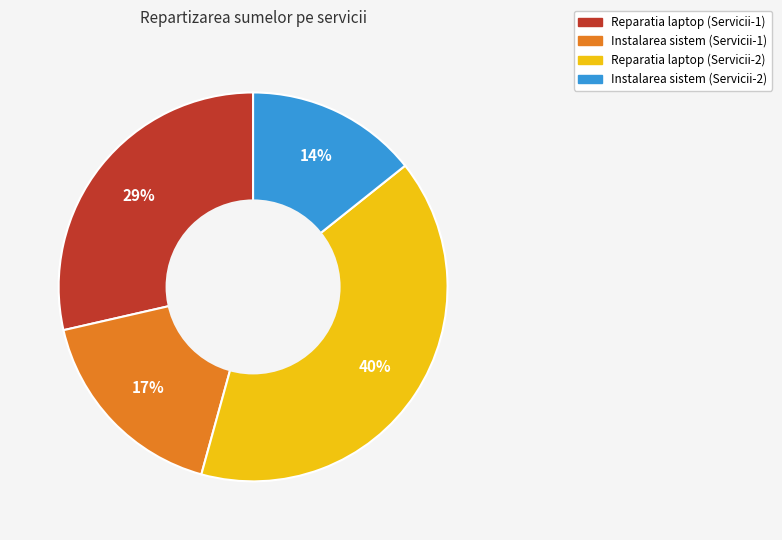

To the nearest percent, what is the average slice percentage?

25%